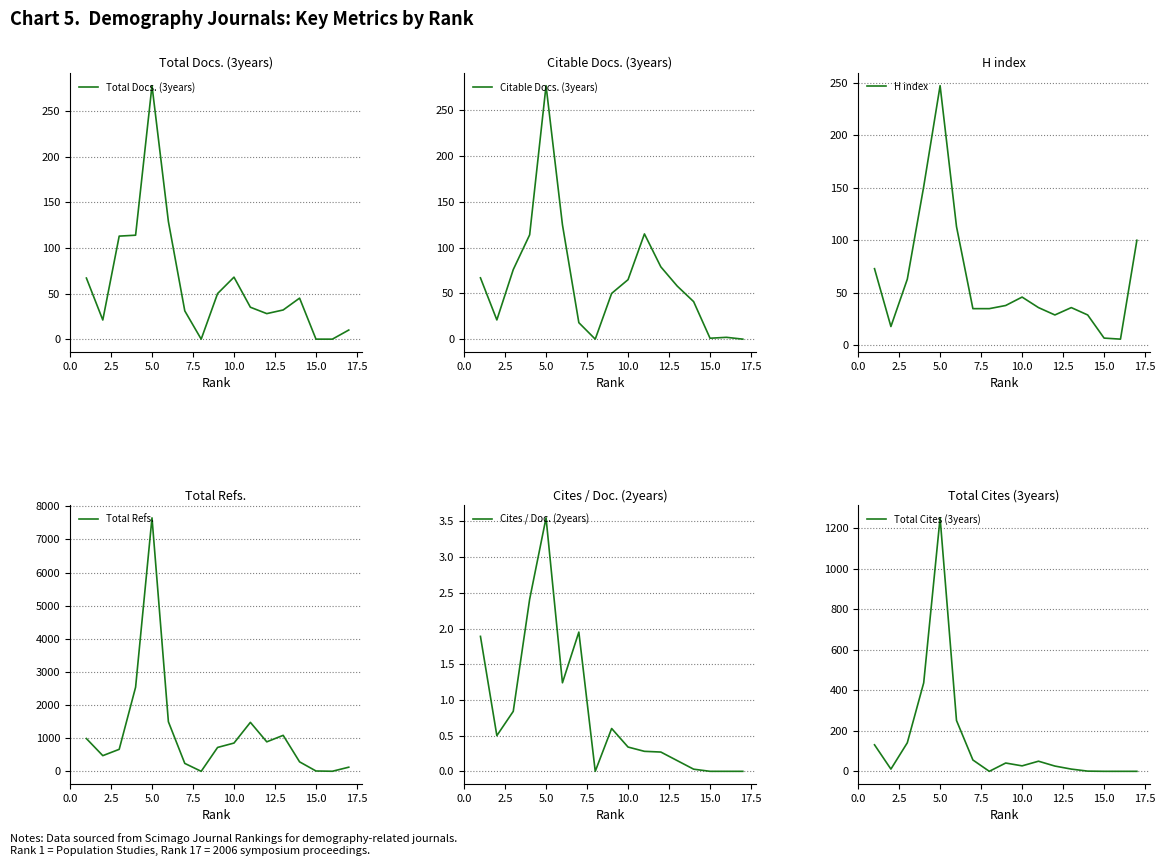

Is it true that Total Docs. (3years) equals 145 at 15.0?

False